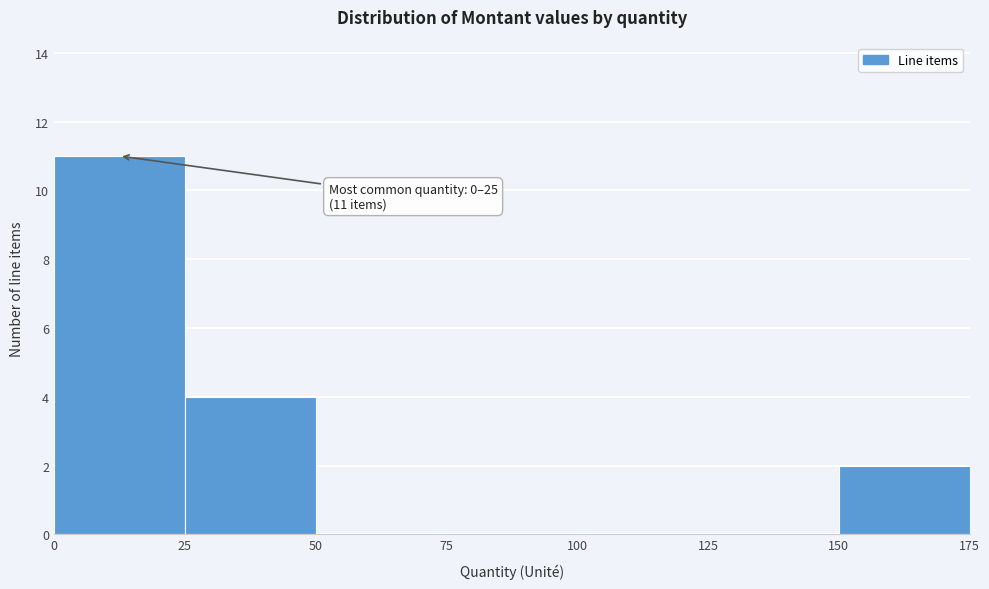

Which range on the x-axis has the tallest bar?

0 to 25